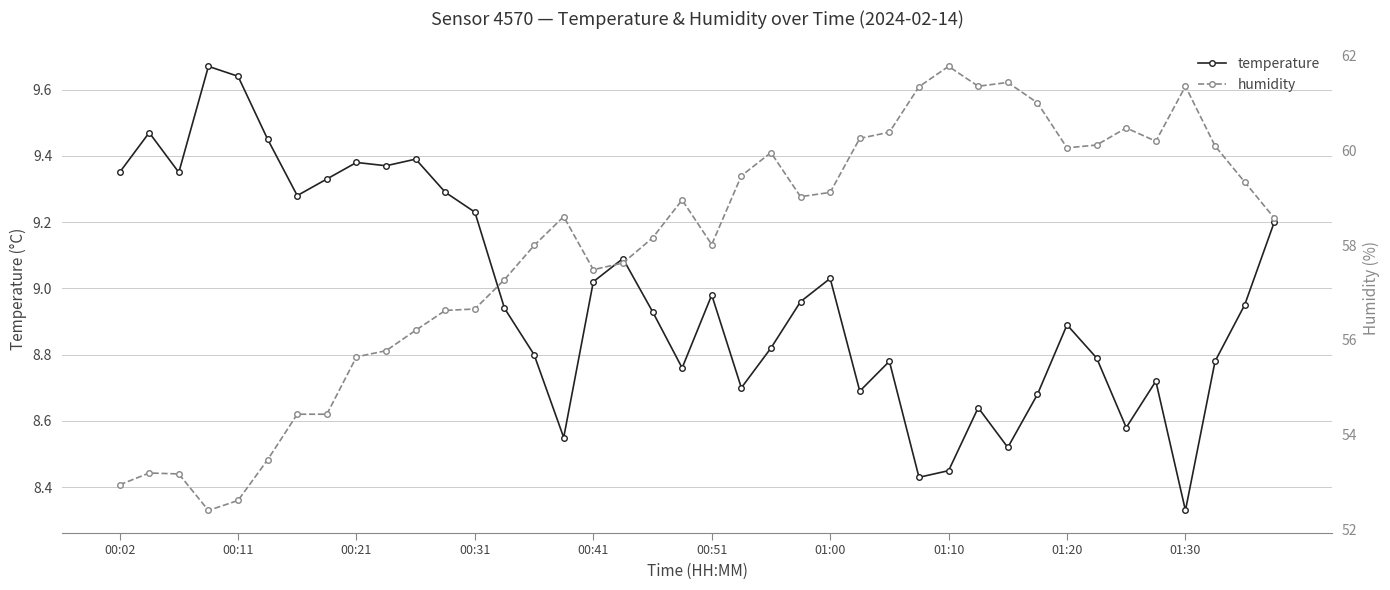

What is the value of the temperature point at the 20th from the left?

8.8